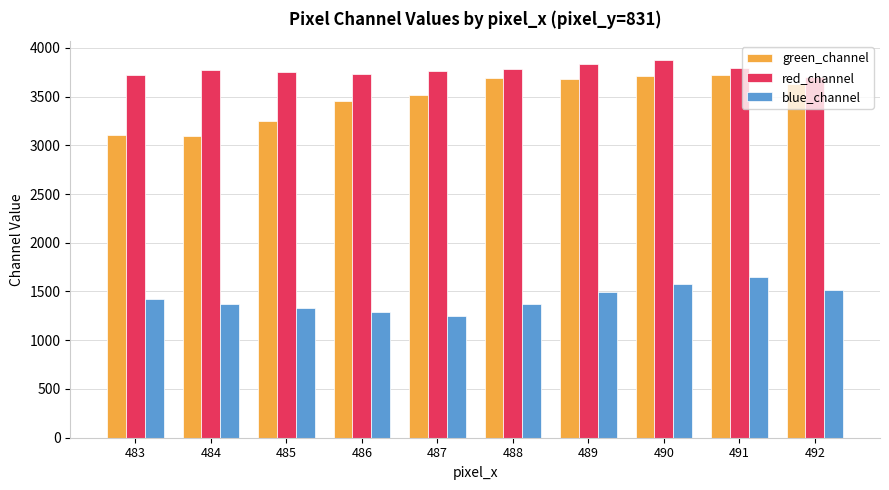

The value of red_channel at 484 is 2274. True or false?

False